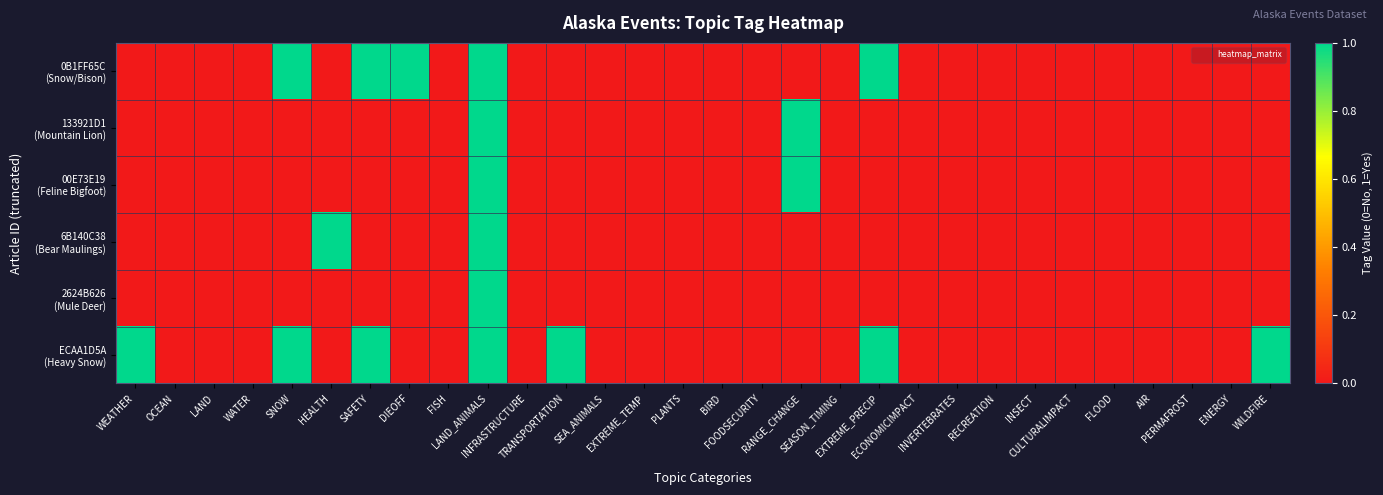

Which series has the largest range (max minus min)?

0B1FF65C (Snow/Bison)